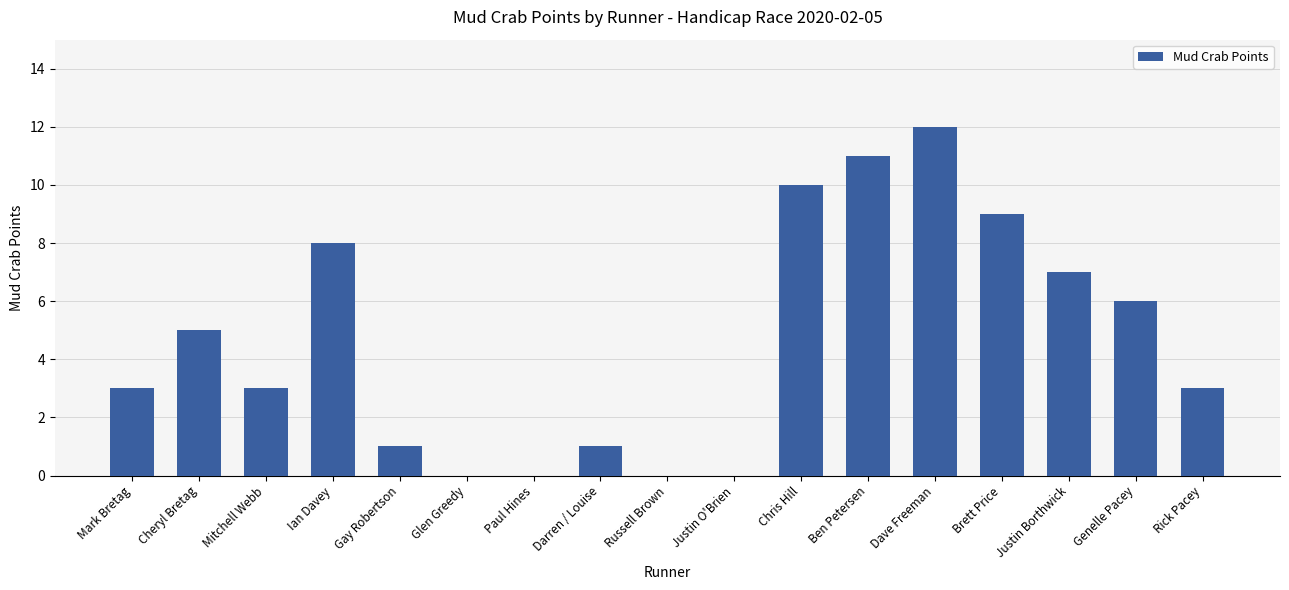

What is the greatest value displayed?

12